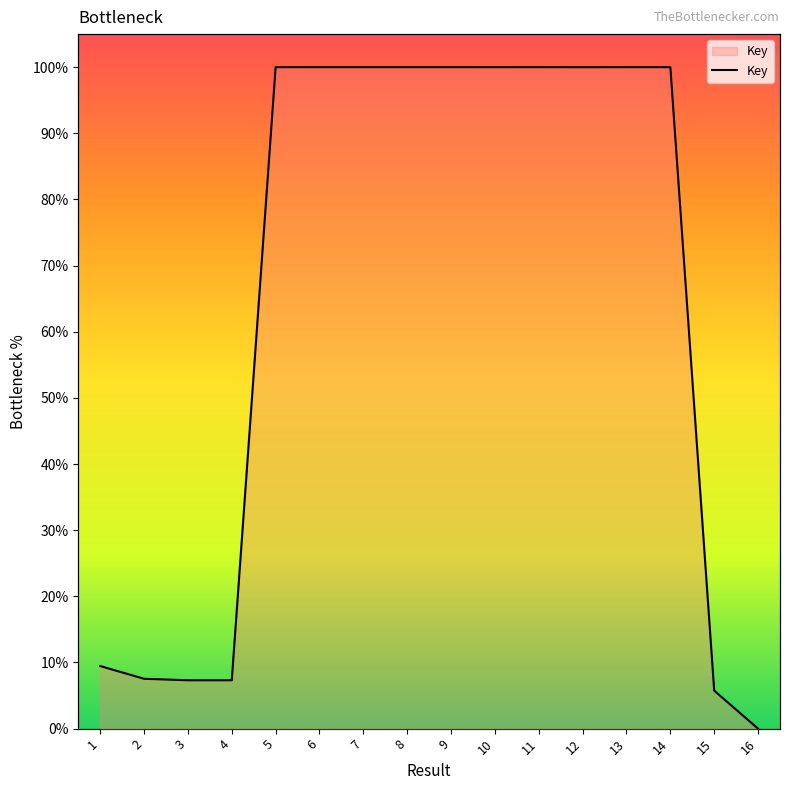

True or false: the data shows -42.6 at 16.

False